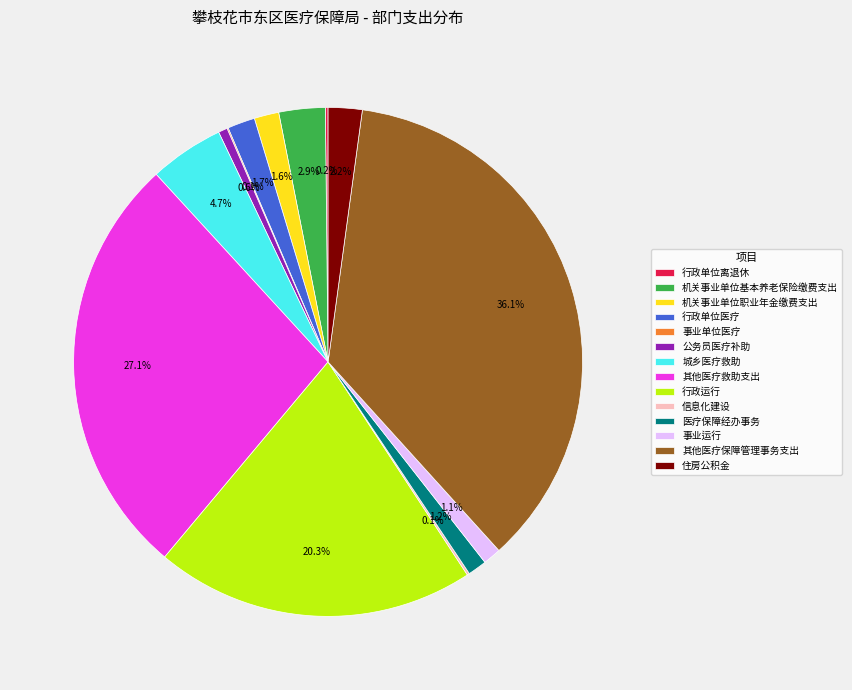

What is the largest slice in the pie chart?

其他医疗保障管理事务支出